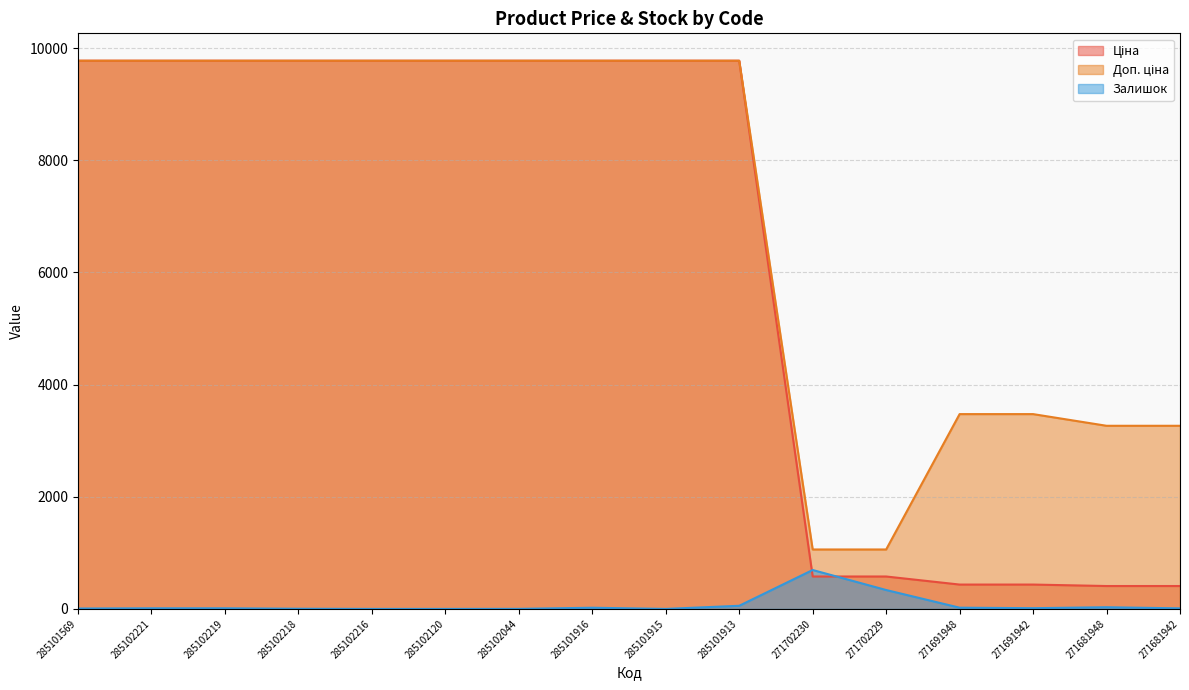

What is the label of the 10th point from the left?

285101913